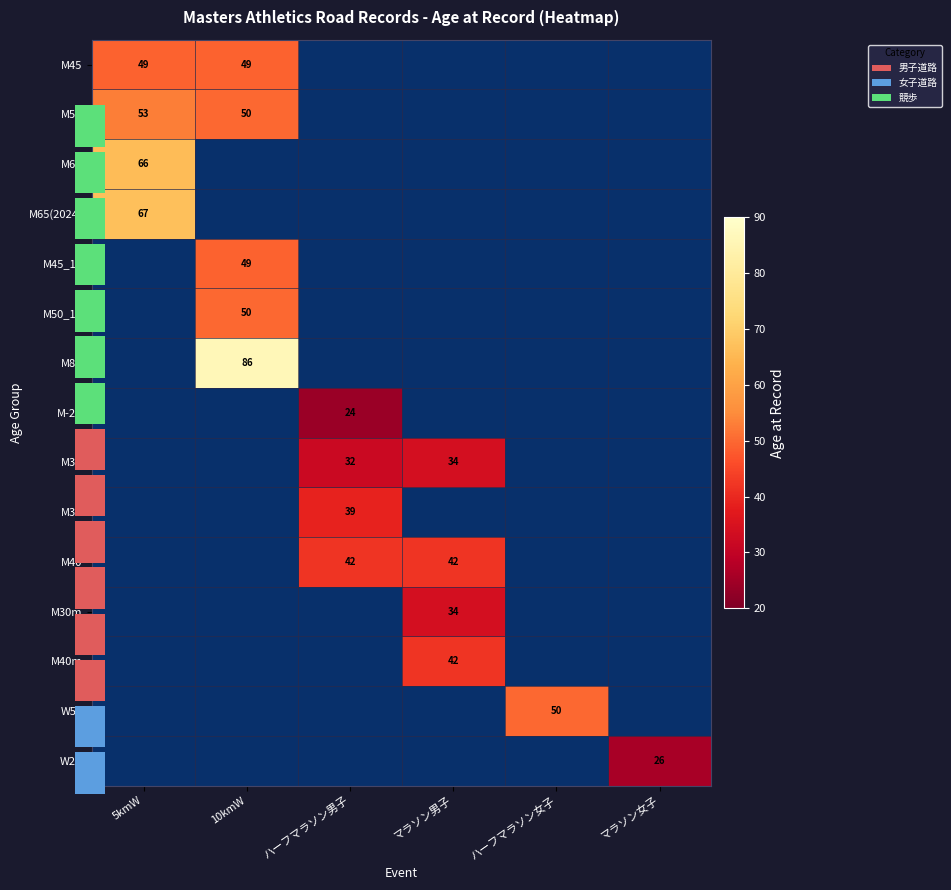

Is it true that M45 equals 13.0 at 5kmW?

False